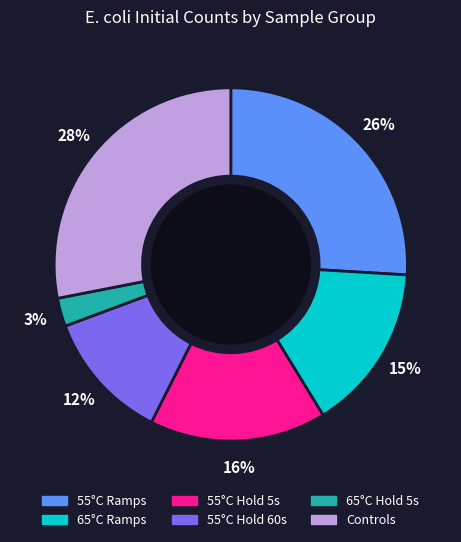

Is there a majority slice in this chart?

No